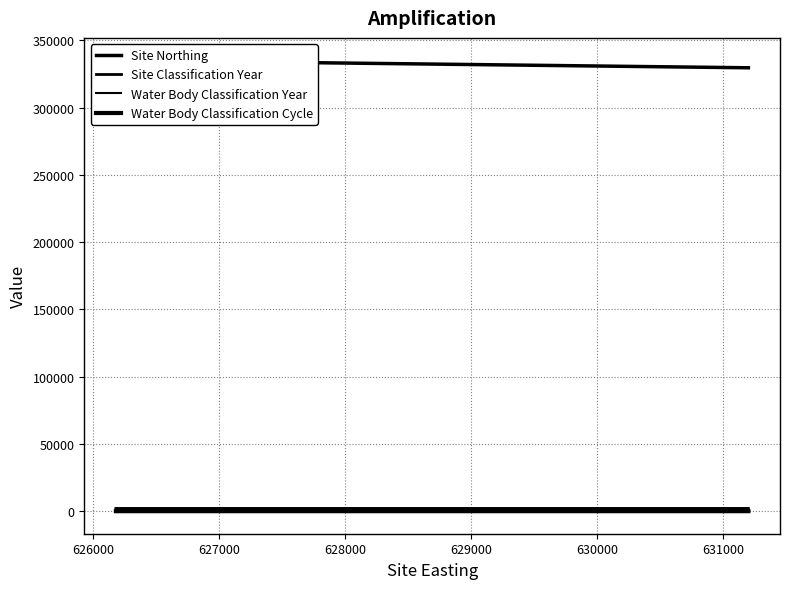

True or false: Water Body Classification Cycle has a value of 1.2 at 628000.

False